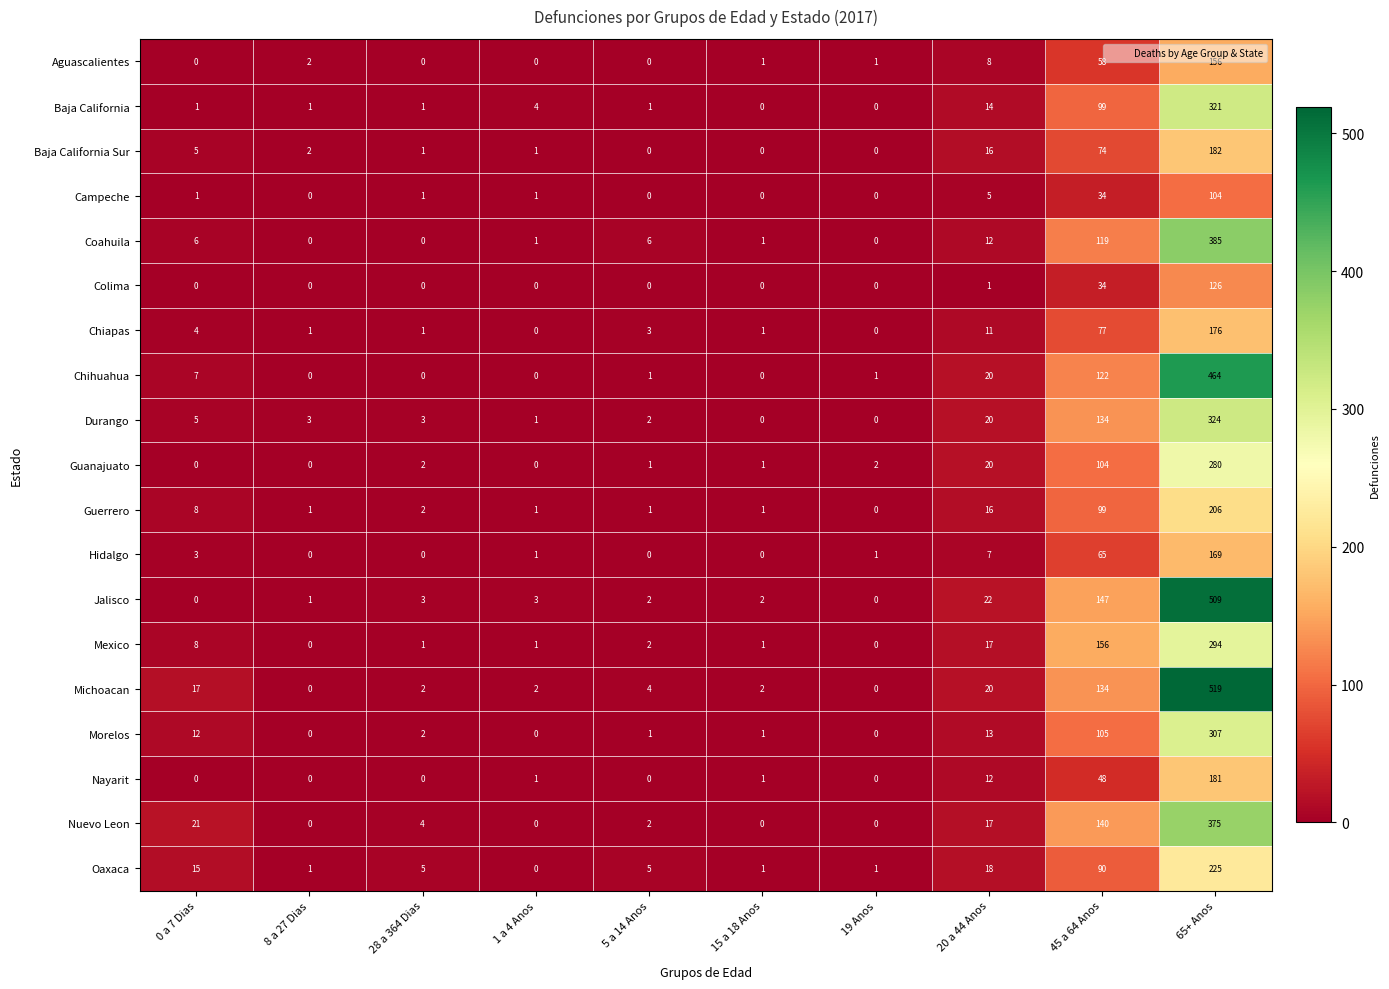

What is the spread (max minus min) of values at 15 a 18 Anos?

2